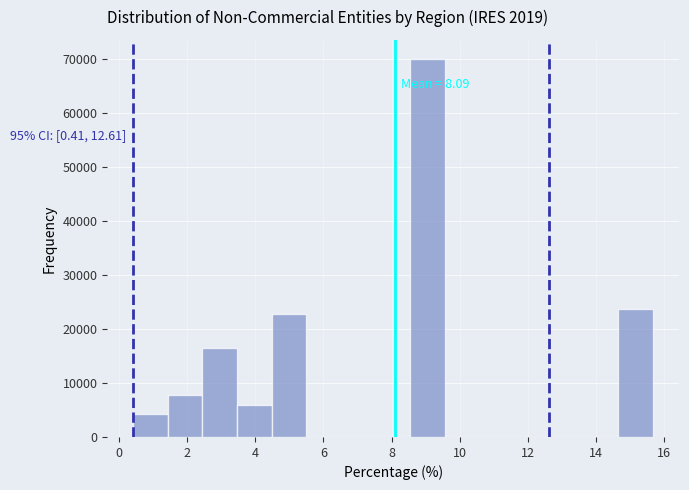

Over which range of the x-axis is the bar tallest?

8.6 to 9.6